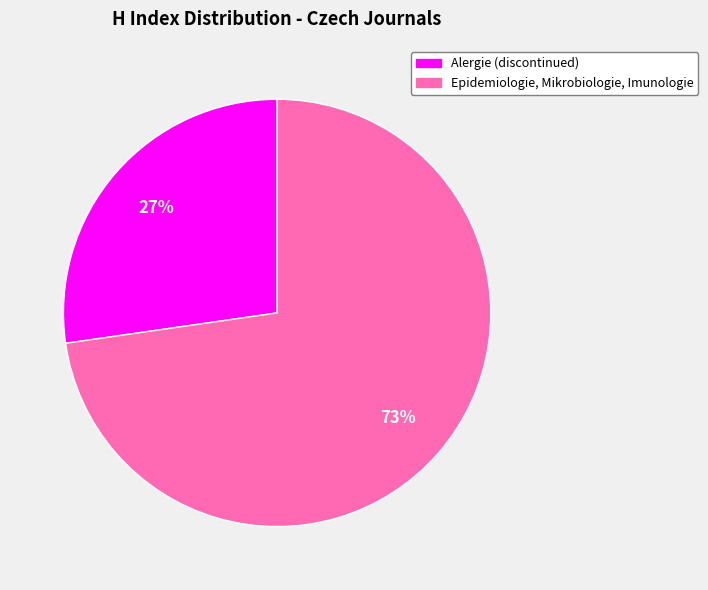

Do Alergie (discontinued) and Epidemiologie, Mikrobiologie, Imunologie together represent more than half of the pie?

Yes